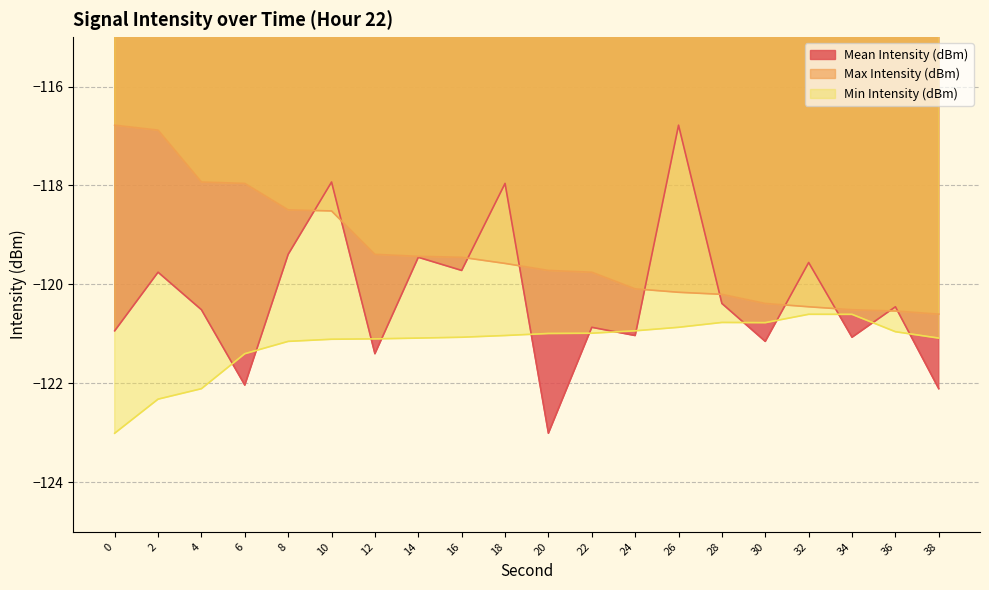

Reading left to right, transcribe all the data shown in this chart.

Mean Intensity (dBm): 0=-120.9	2=-119.8	4=-120.5	6=-122.0	8=-119.4	10=-117.9	12=-121.4	14=-119.5	16=-119.7	18=-118.0	20=-123.0	22=-120.9	24=-121.0	26=-116.8	28=-120.4	30=-121.2	32=-119.6	34=-121.1	36=-120.5	38=-122.1
Max Intensity (dBm): 0=-116.8	2=-116.9	4=-117.9	6=-118.0	8=-118.5	10=-118.5	12=-119.4	14=-119.4	16=-119.5	18=-119.6	20=-119.7	22=-119.8	24=-120.1	26=-120.2	28=-120.2	30=-120.4	32=-120.5	34=-120.5	36=-120.5	38=-120.6
Min Intensity (dBm): 0=-123.0	2=-122.3	4=-122.1	6=-121.4	8=-121.2	10=-121.1	12=-121.1	14=-121.1	16=-121.1	18=-121.0	20=-121.0	22=-121.0	24=-120.9	26=-120.9	28=-120.8	30=-120.8	32=-120.6	34=-120.6	36=-121.0	38=-121.1